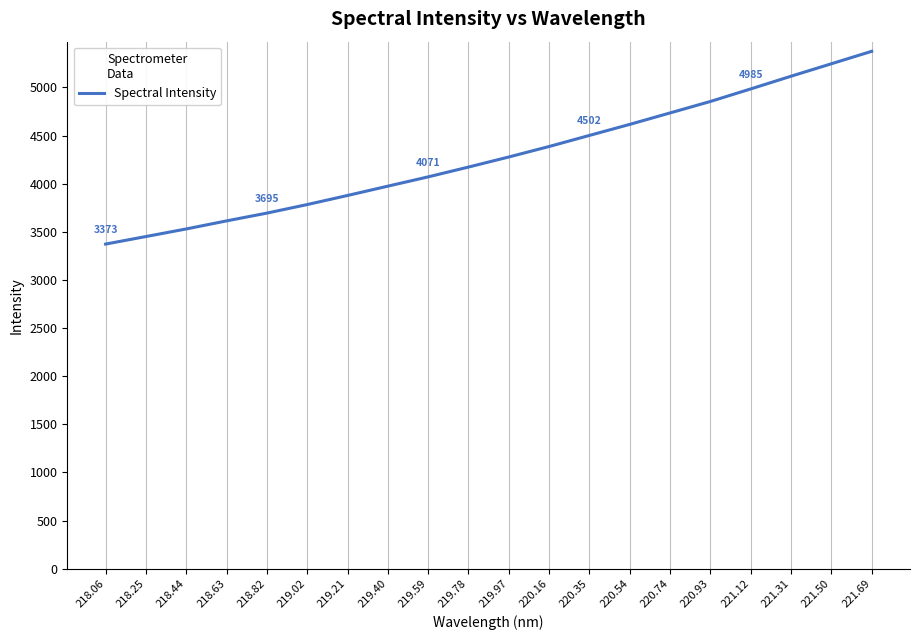

Rank the categories by value from lowest to highest.

218.06, 218.25, 218.44, 218.63, 218.82, 219.02, 219.21, 219.40, 219.59, 219.78, 219.97, 220.16, 220.35, 220.54, 220.74, 220.93, 221.12, 221.31, 221.50, 221.69